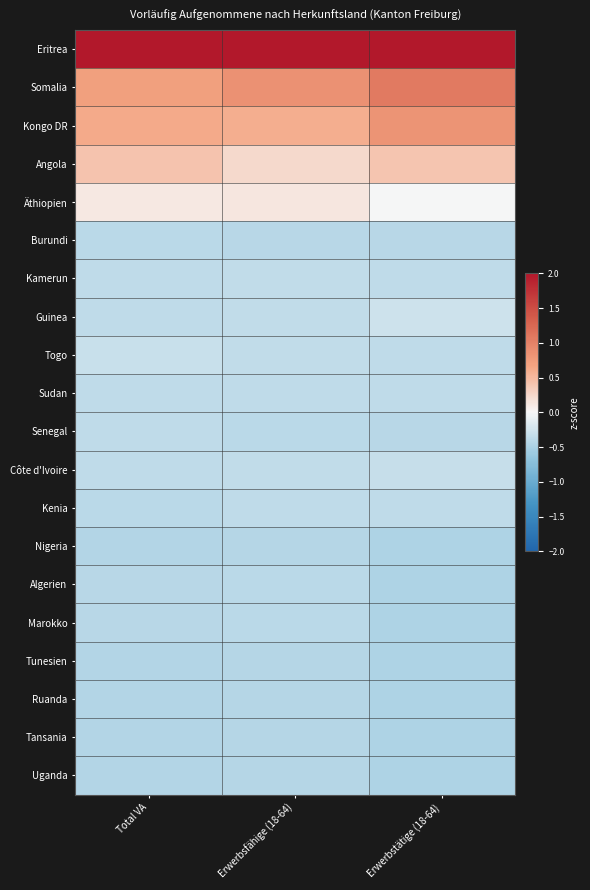

At how many categories does at least one series exceed 0?

3